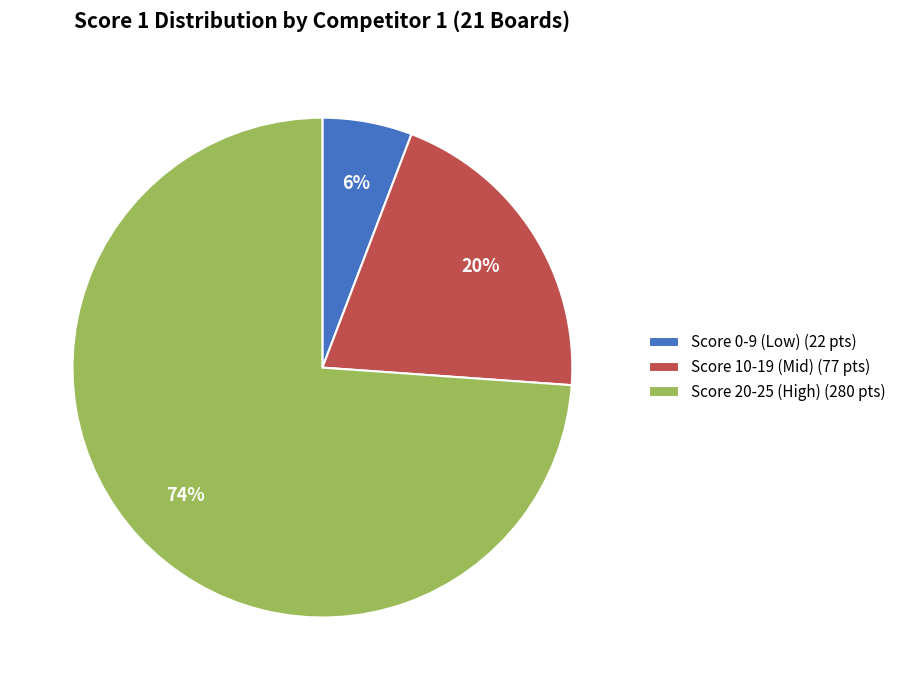

Is it true that Score 20-25 (High) (280 pts) is 87% of the pie?

False